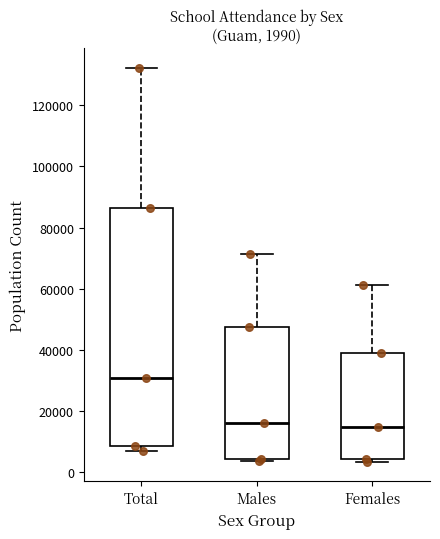

Which box is the tallest, from its lower edge to its upper edge?

Total